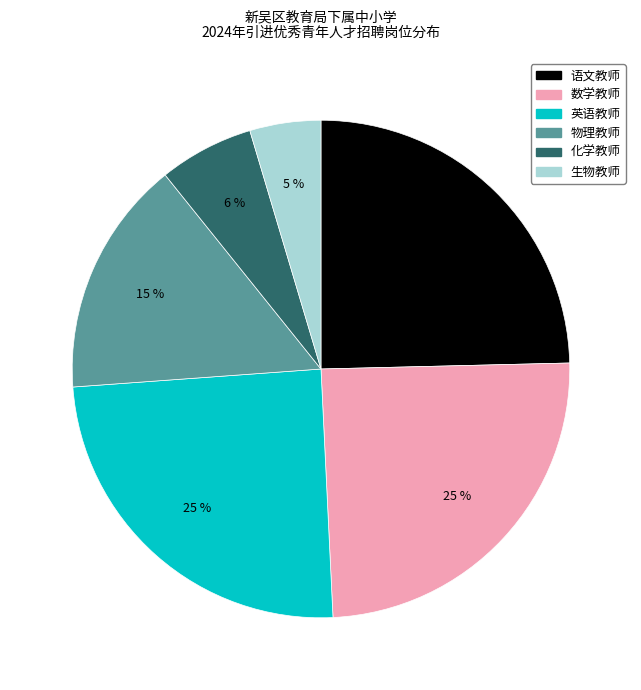

To the nearest percent, what is the difference between the largest and smallest slice percentages?

20%